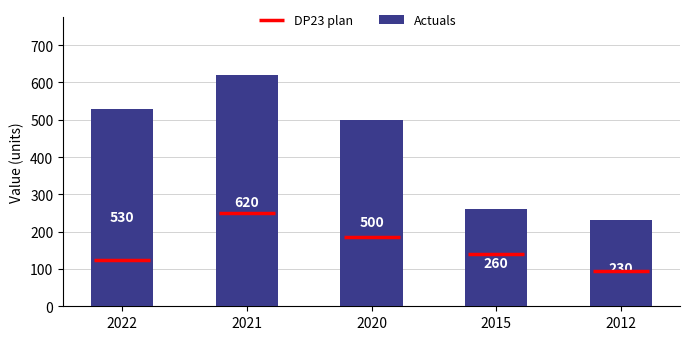

What is the value of the 3rd bar from the left?

500